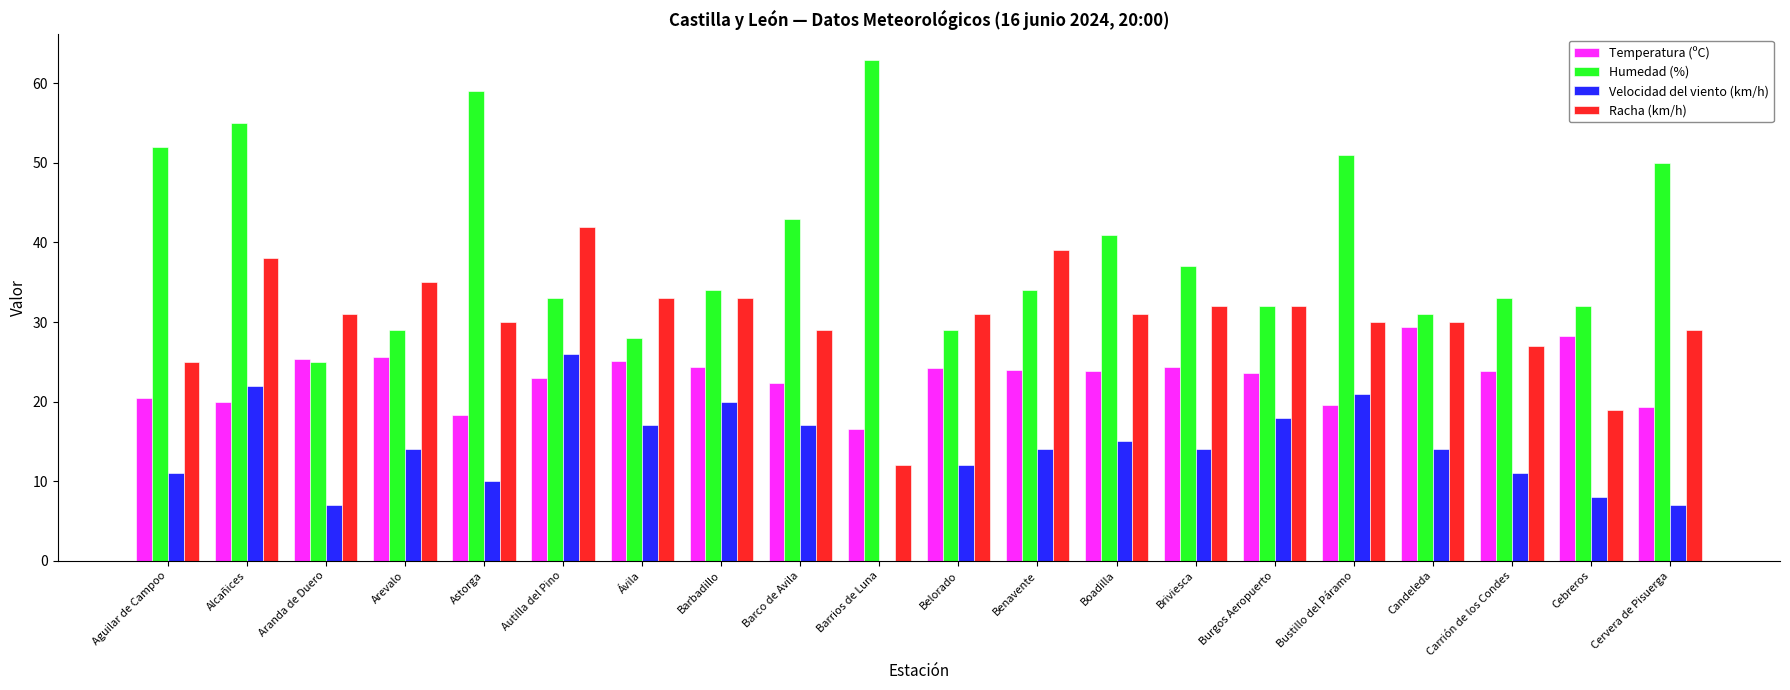

At which label is Humedad (%) closest to 44?

Barco de Avila